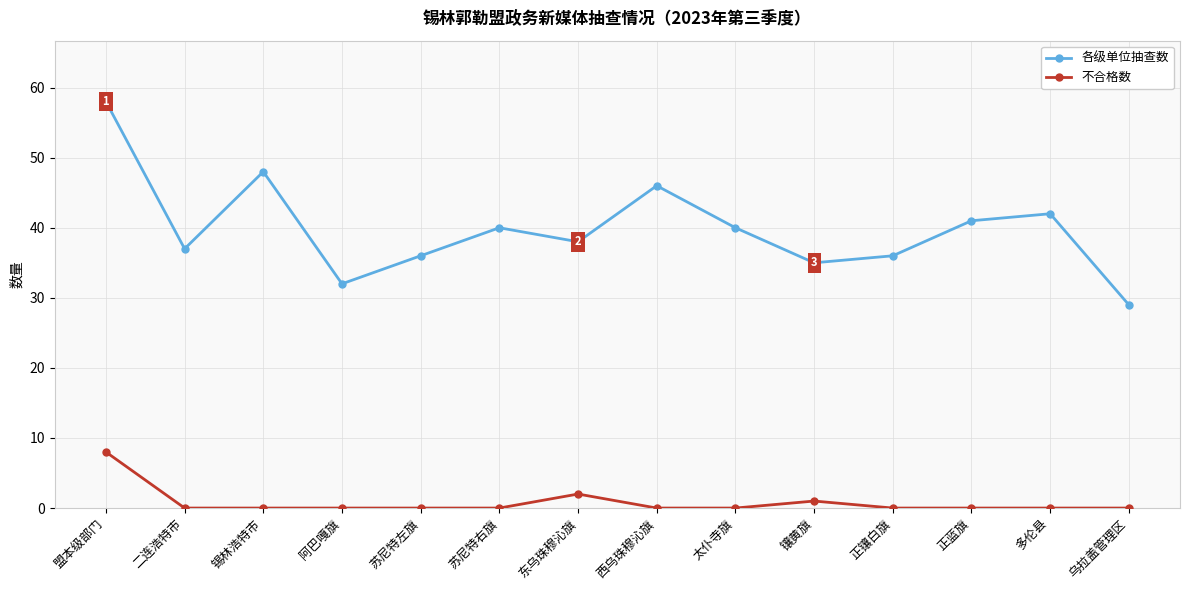

What is the difference between the second highest and minimum values in the 各级单位抽查数 series?

19